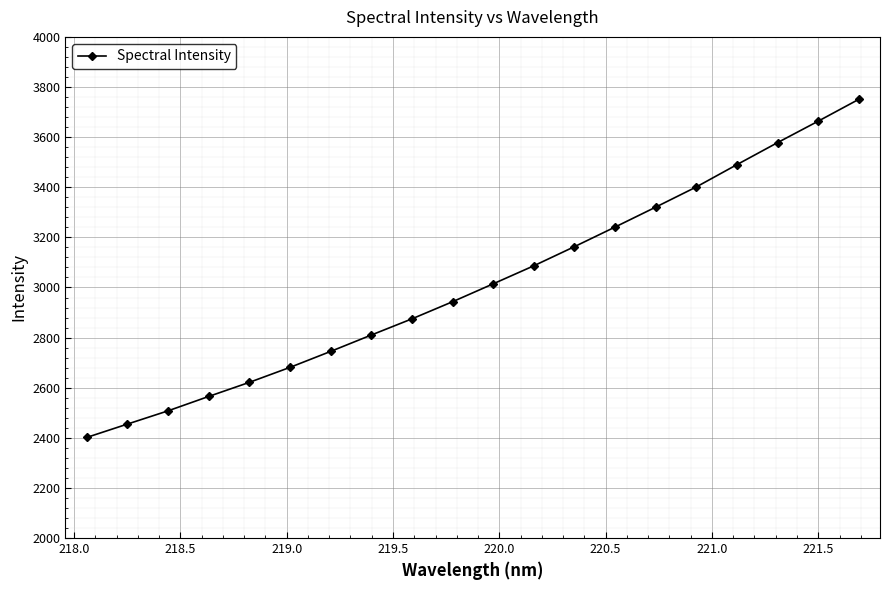

What is the value of the 3rd point from the left?

2507.7